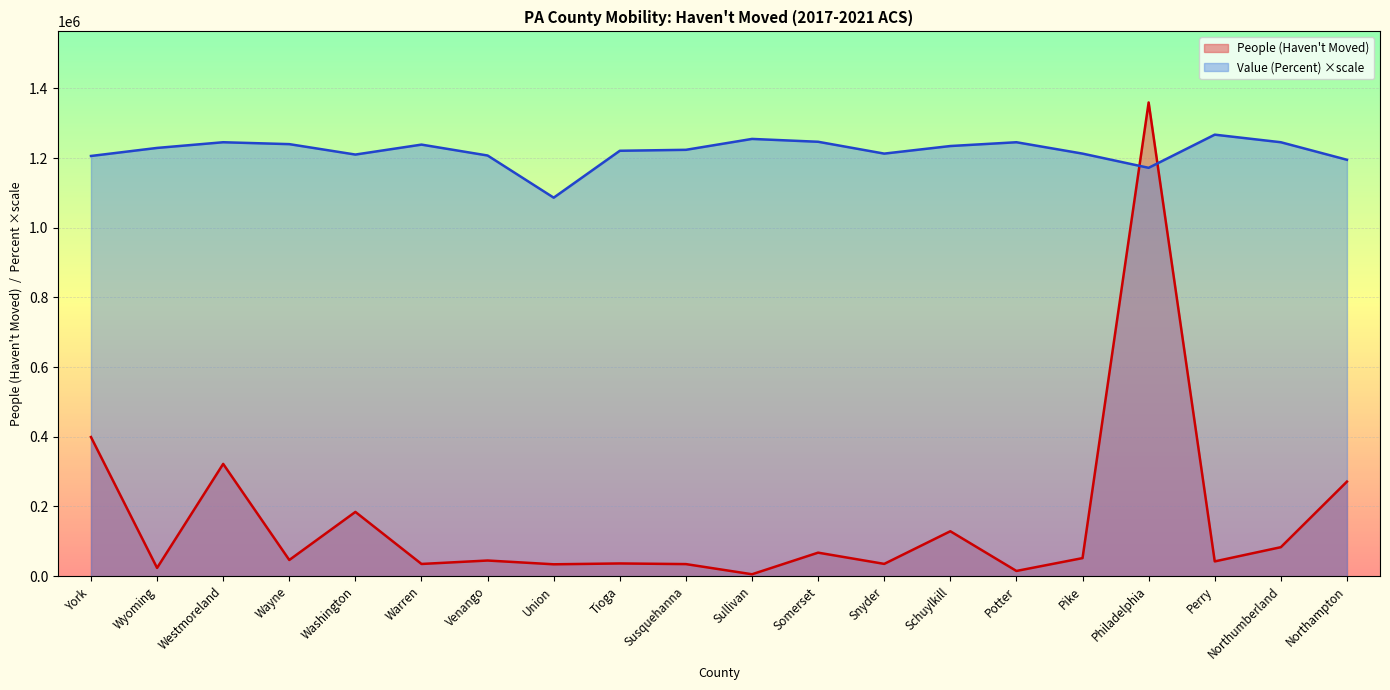

What is the difference between the maximum and minimum values in the People (Haven't Moved) series?

1354282.0